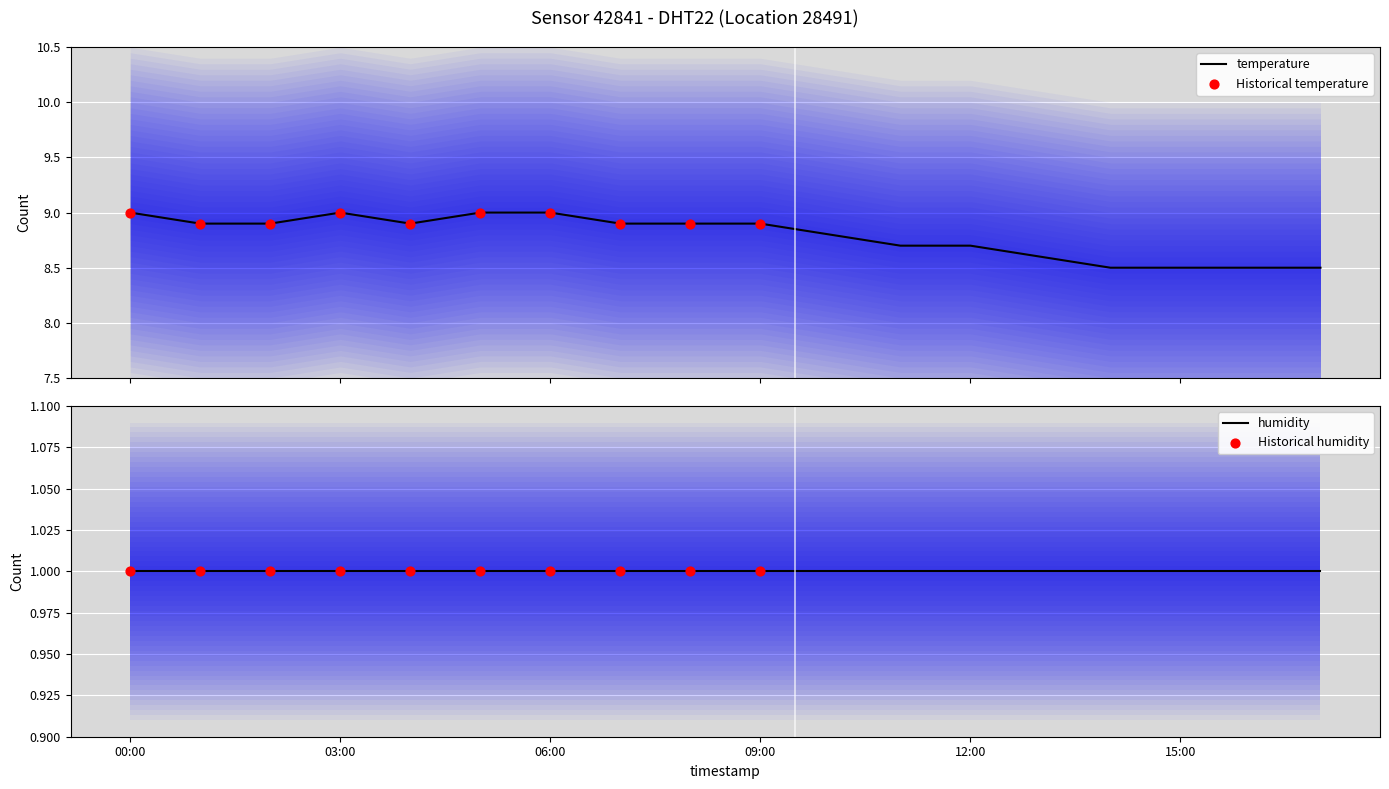

What is the change in value from 00:00 to 17:00?

-0.5